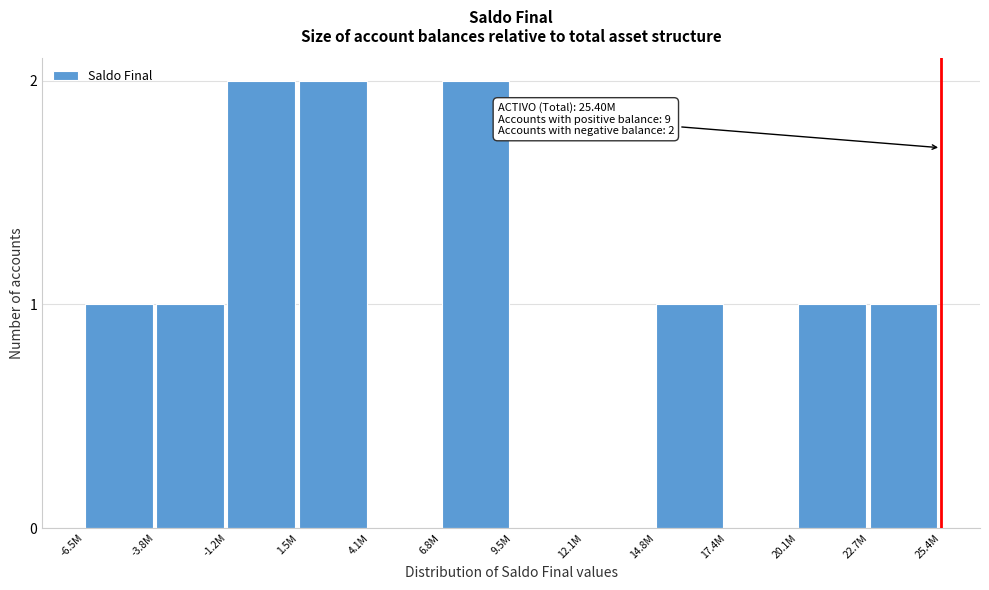

Reading left to right, extract all data points from this chart.

-6.5M=1	-3.8M=1	-1.2M=2	1.5M=2	4.1M=0	6.8M=2	9.5M=0	12.1M=0	14.8M=1	17.4M=0	20.1M=1	22.7M=1